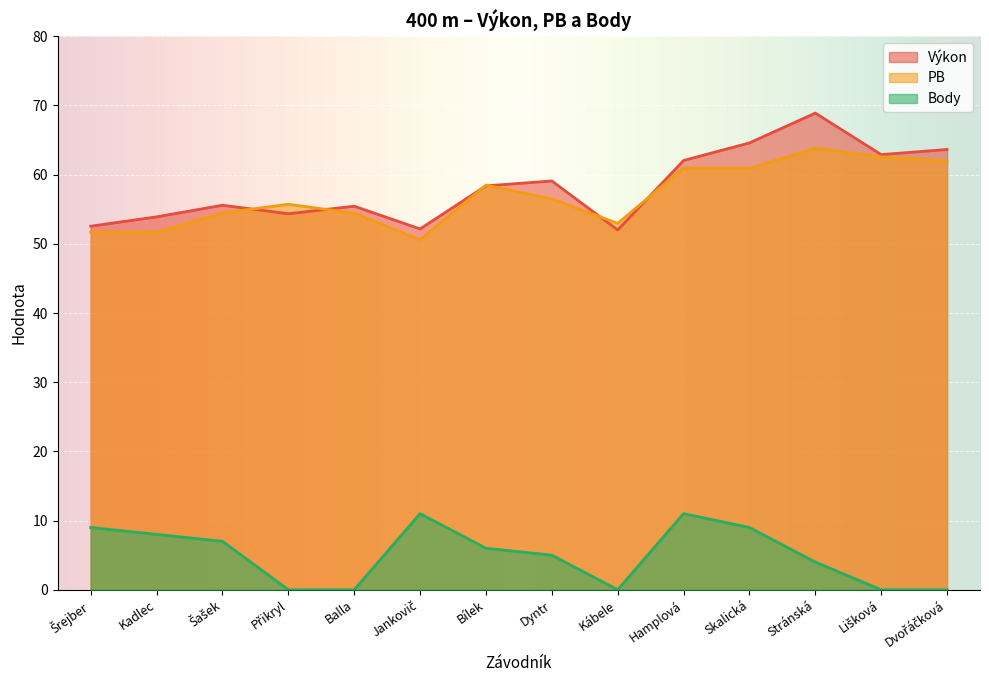

At how many categories does at least one series exceed 53?

11